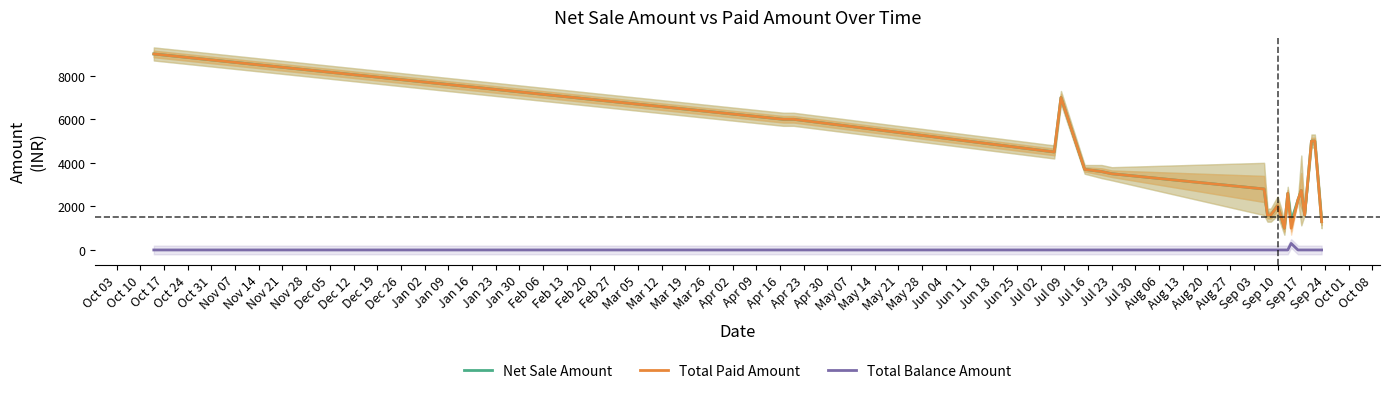

True or false: Total Balance Amount and Total Paid Amount cross at least once.

False